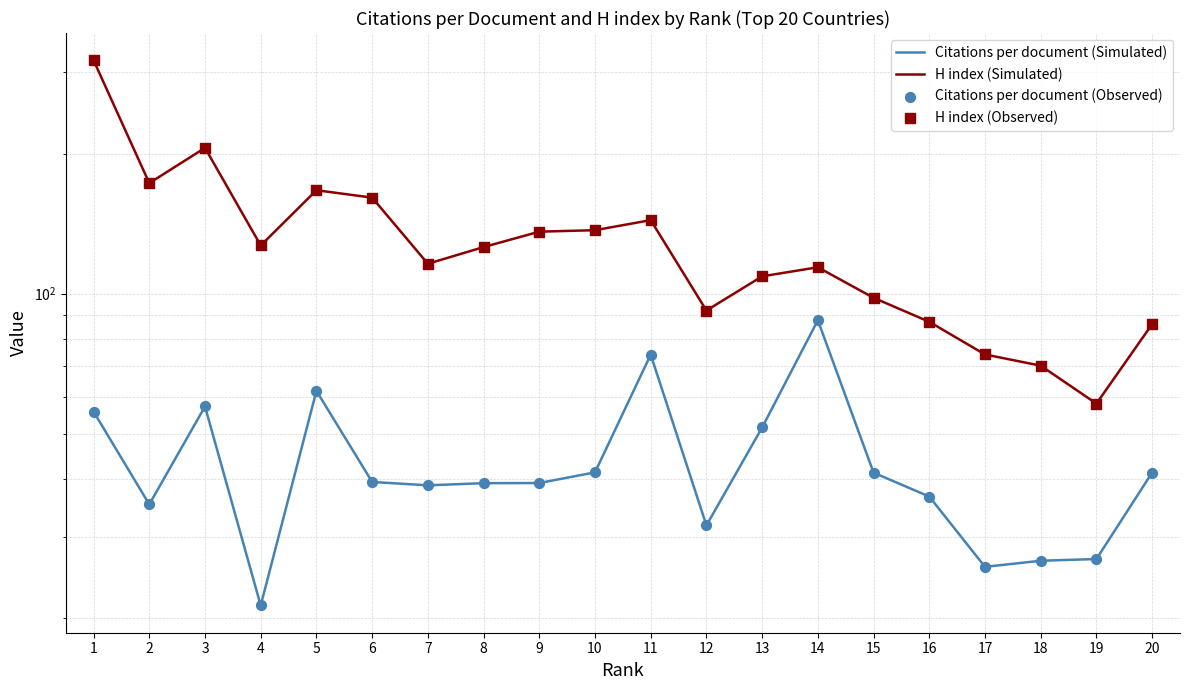

What are all the series names shown in the legend?

Citations per document (Simulated), H index (Simulated), Citations per document (Observed), H index (Observed)